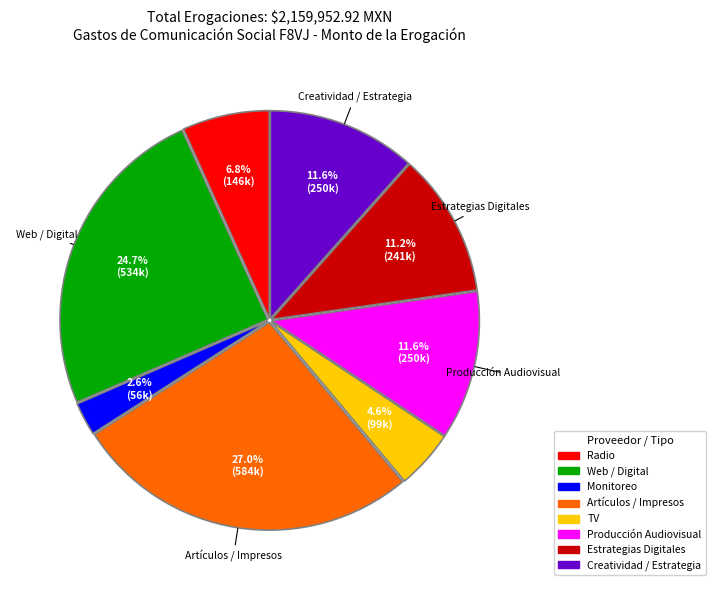

Is there any slice that represents more than half of the pie?

No